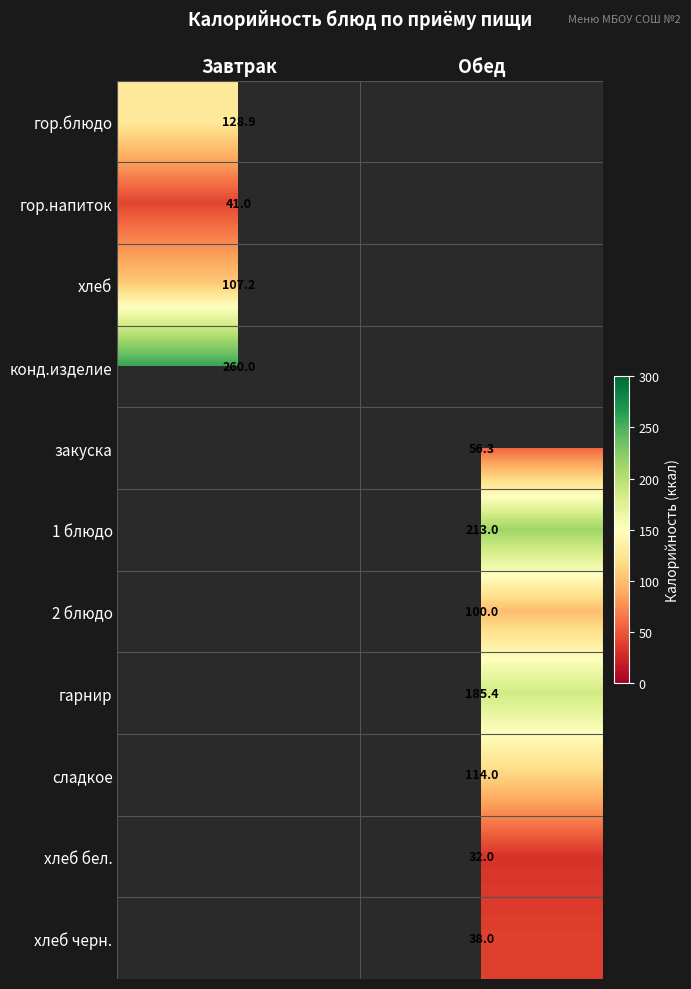

What is the spread (max minus min) of values at Завтрак?

219.0